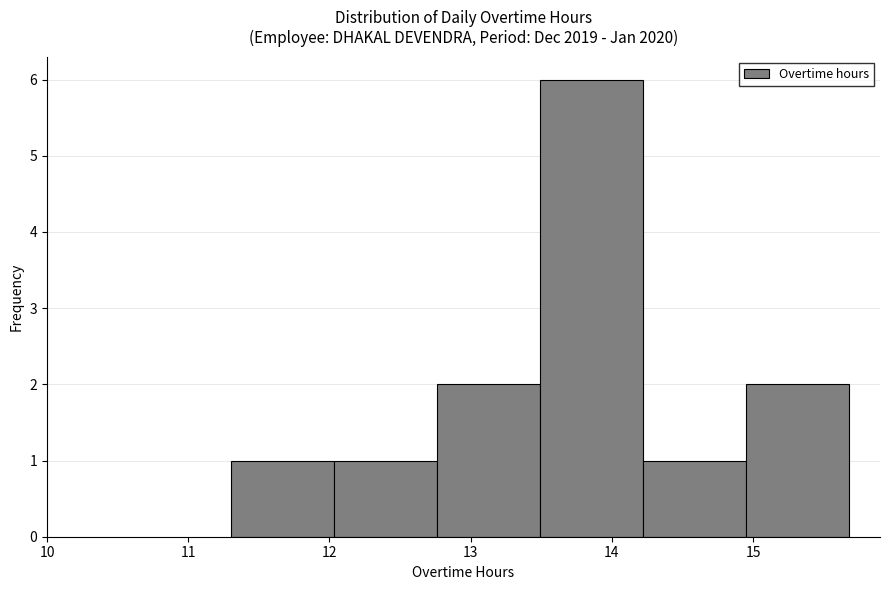

What is the height of the bar covering 14.95 to 15.68 on the x-axis? Neither the bar edges nor the heights are printed on the chart, so give them approximately, as read against the axes.

2